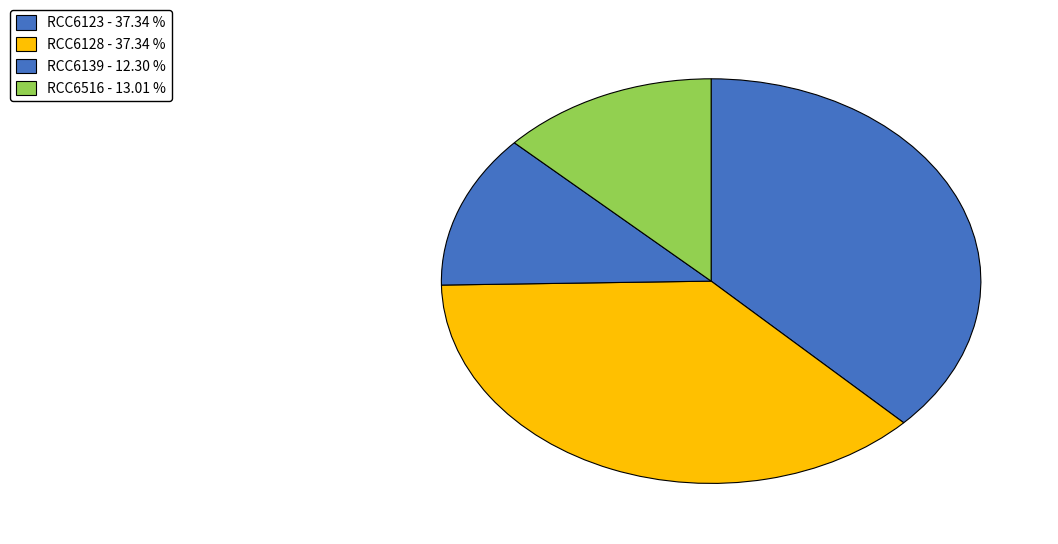

How many segments does this pie chart have?

4